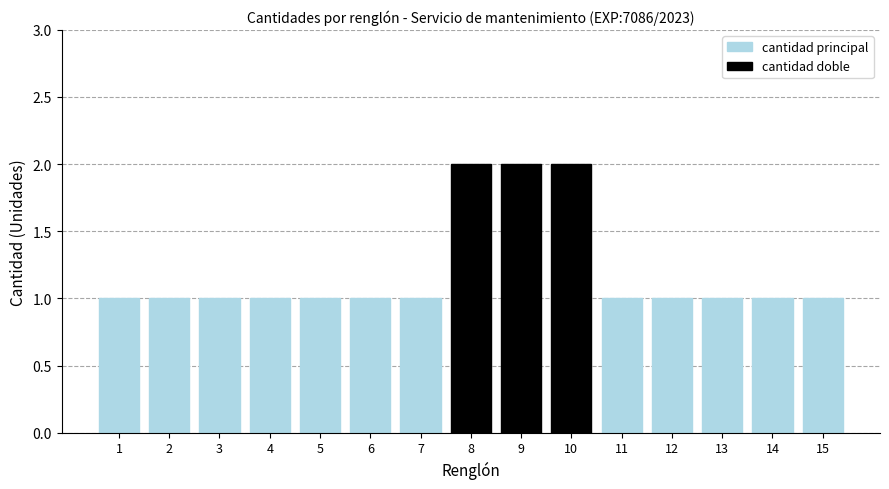

What is the maximum value shown in the chart?

2